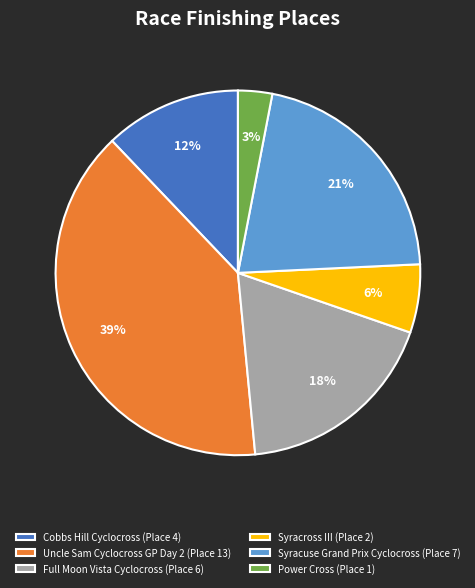

To the nearest percent, what is the combined percentage of Full Moon Vista Cyclocross and Syracuse Grand Prix Cyclocross?

39%